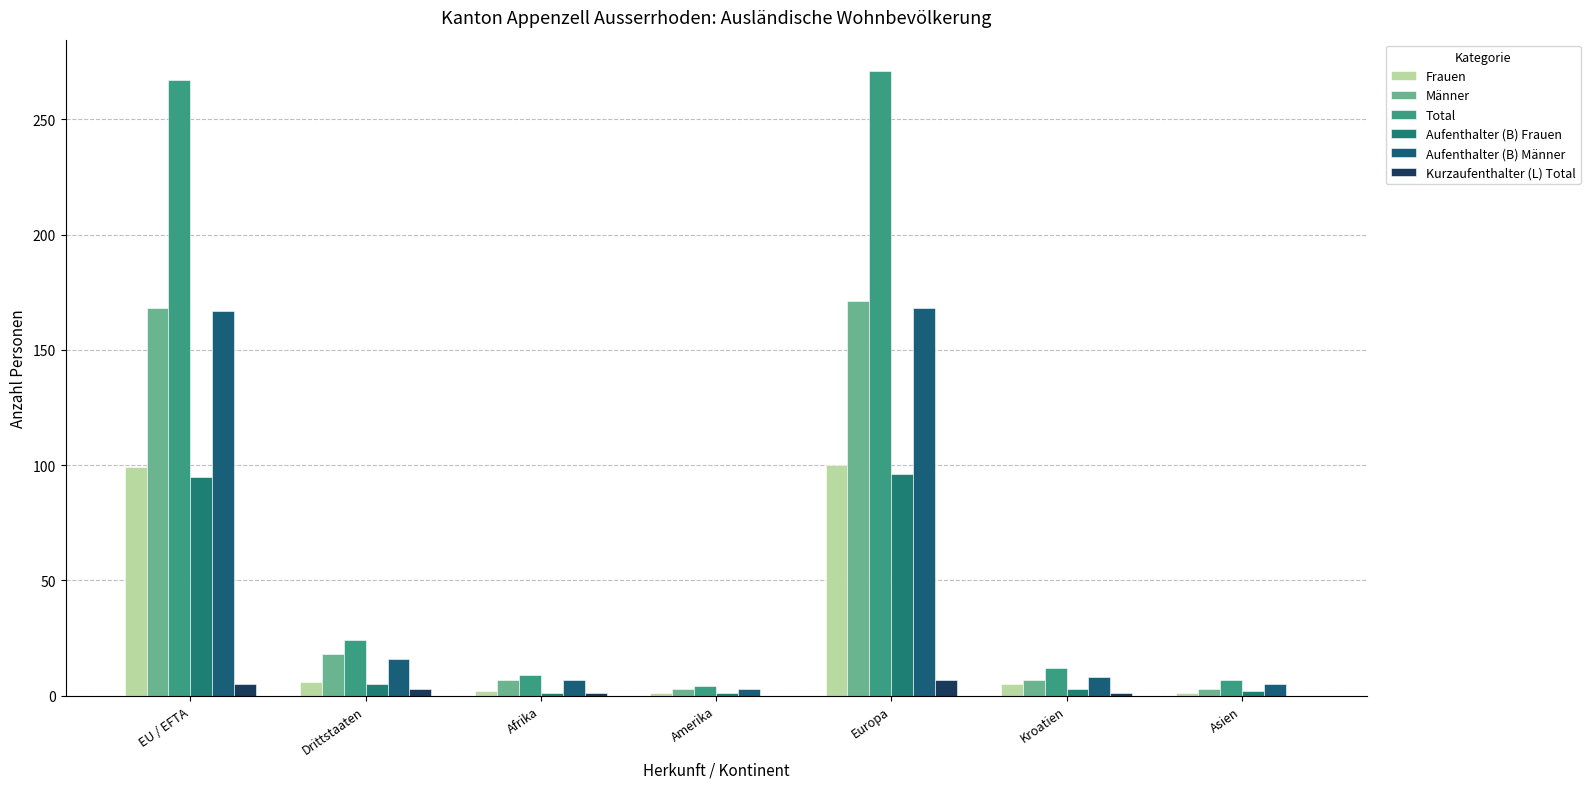

Which series has the largest total across all categories?

Total